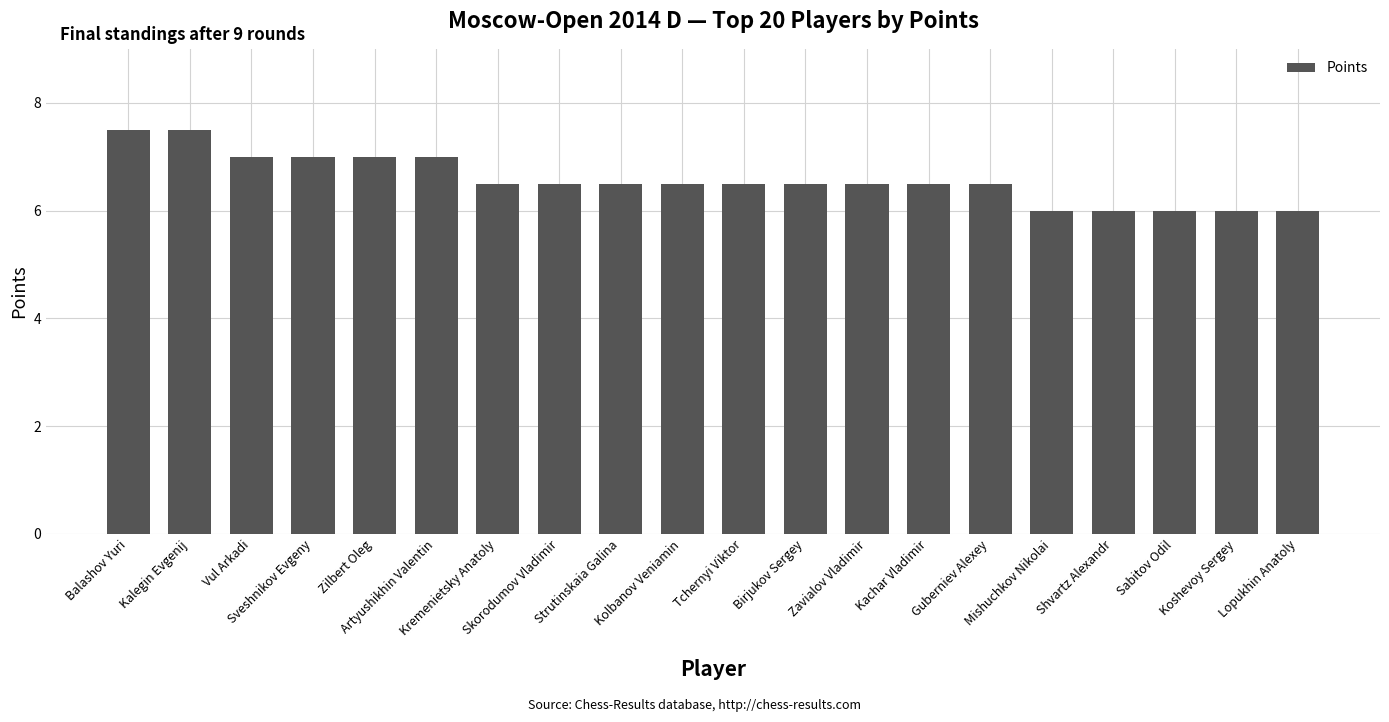

What is the maximum value shown in the chart?

7.5